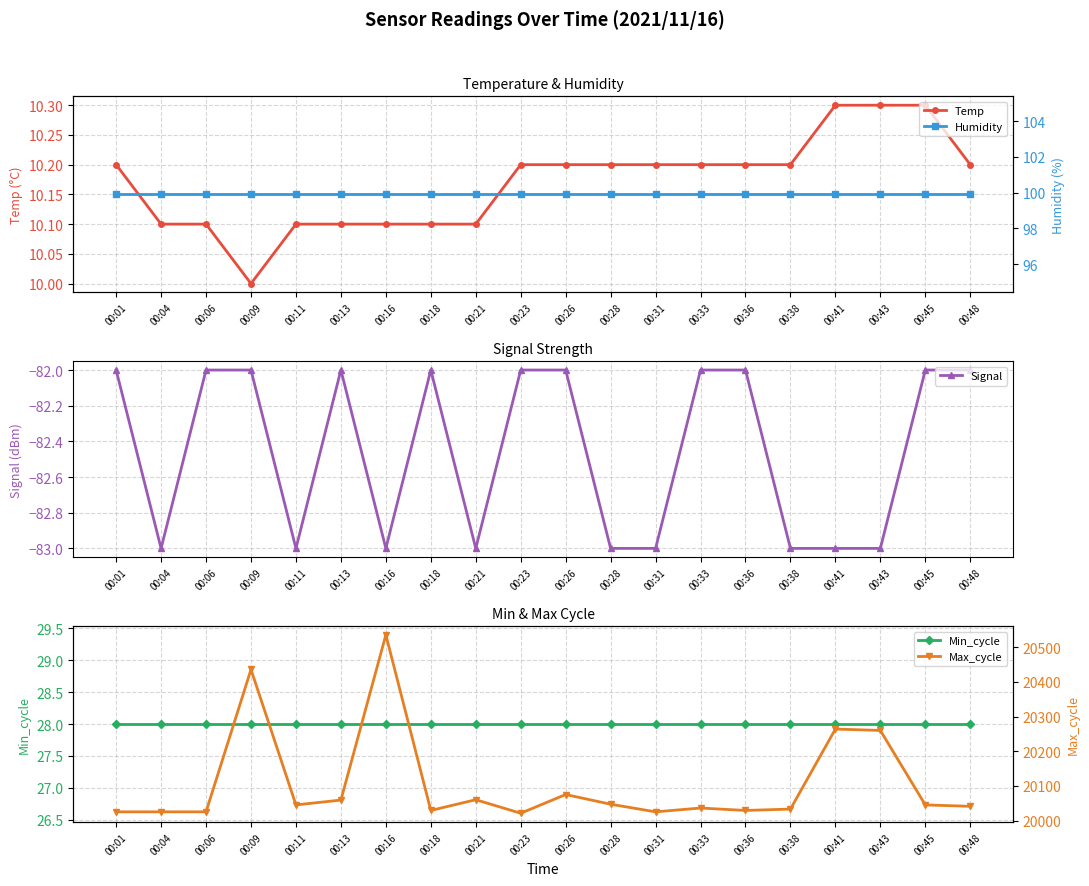

At which category is the sum across all series the highest?

00:16